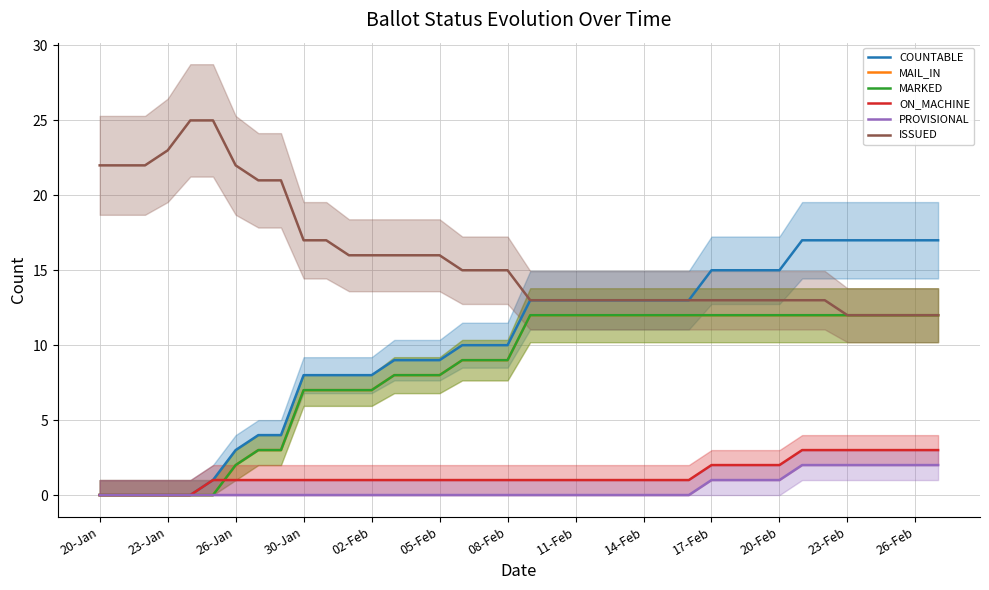

What is the sum of all PROVISIONAL values?

18